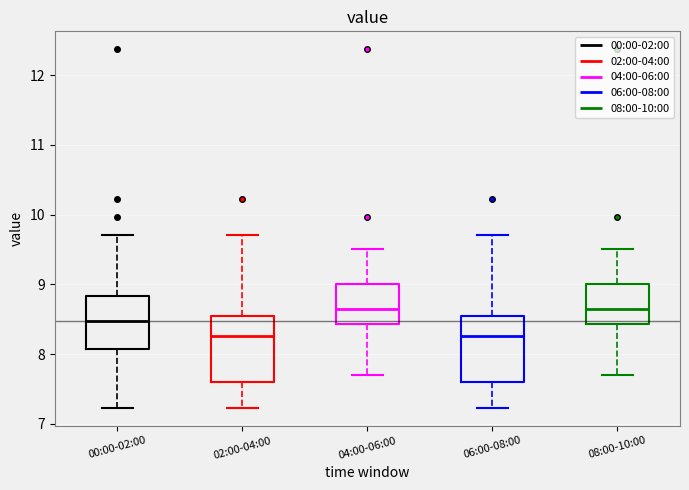

Reading left to right, transcribe this box plot: for each box, give where its median line is, the range the box spans, and where its two whiskers end, as read against the y-axis. The values are not printed on the chart, so give them approximately, as read against the axis.

00:00-02:00: median 8.5, box 8.1 to 8.8, whiskers 7.2 to 9.7
02:00-04:00: median 8.3, box 7.6 to 8.5, whiskers 7.2 to 9.7
04:00-06:00: median 8.7, box 8.4 to 9.0, whiskers 7.7 to 9.5
06:00-08:00: median 8.3, box 7.6 to 8.5, whiskers 7.2 to 9.7
08:00-10:00: median 8.7, box 8.4 to 9.0, whiskers 7.7 to 9.5